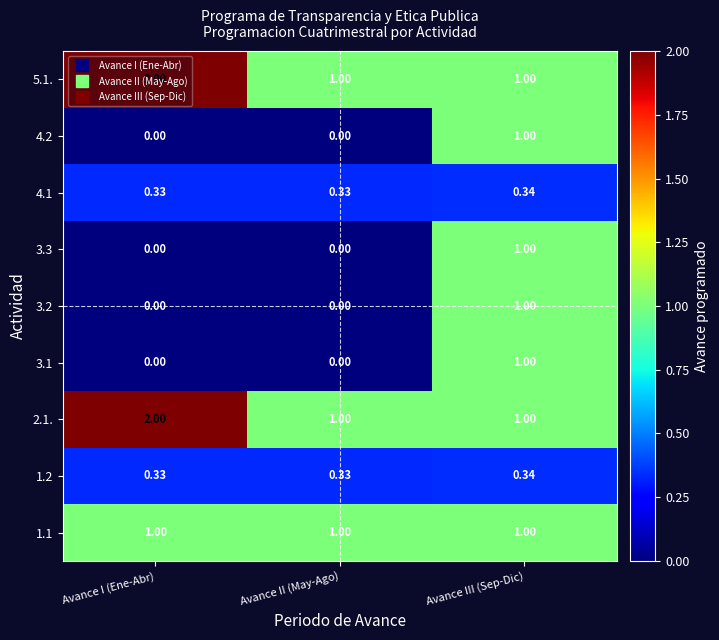

What is the greatest value displayed?

2.0